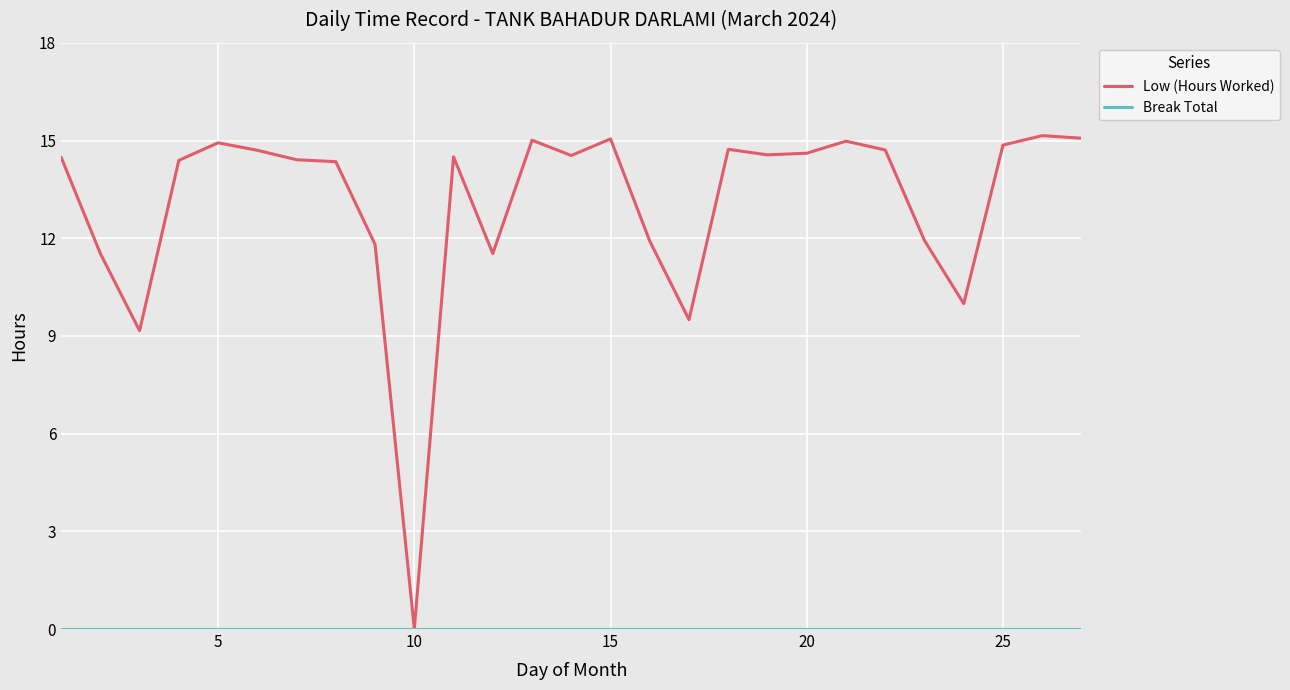

Which series has the largest range (max minus min)?

Low (Hours Worked)